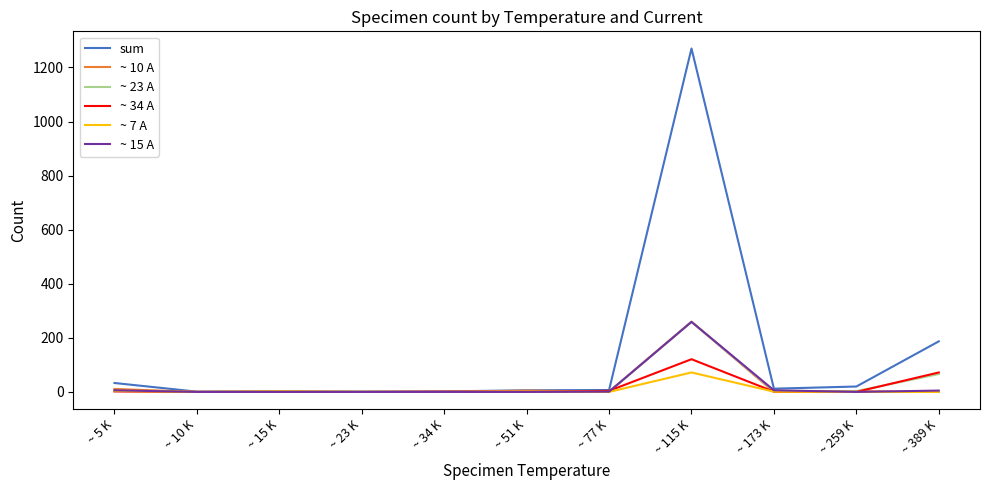

Where is sum nearest to the value 635?

~ 389 K